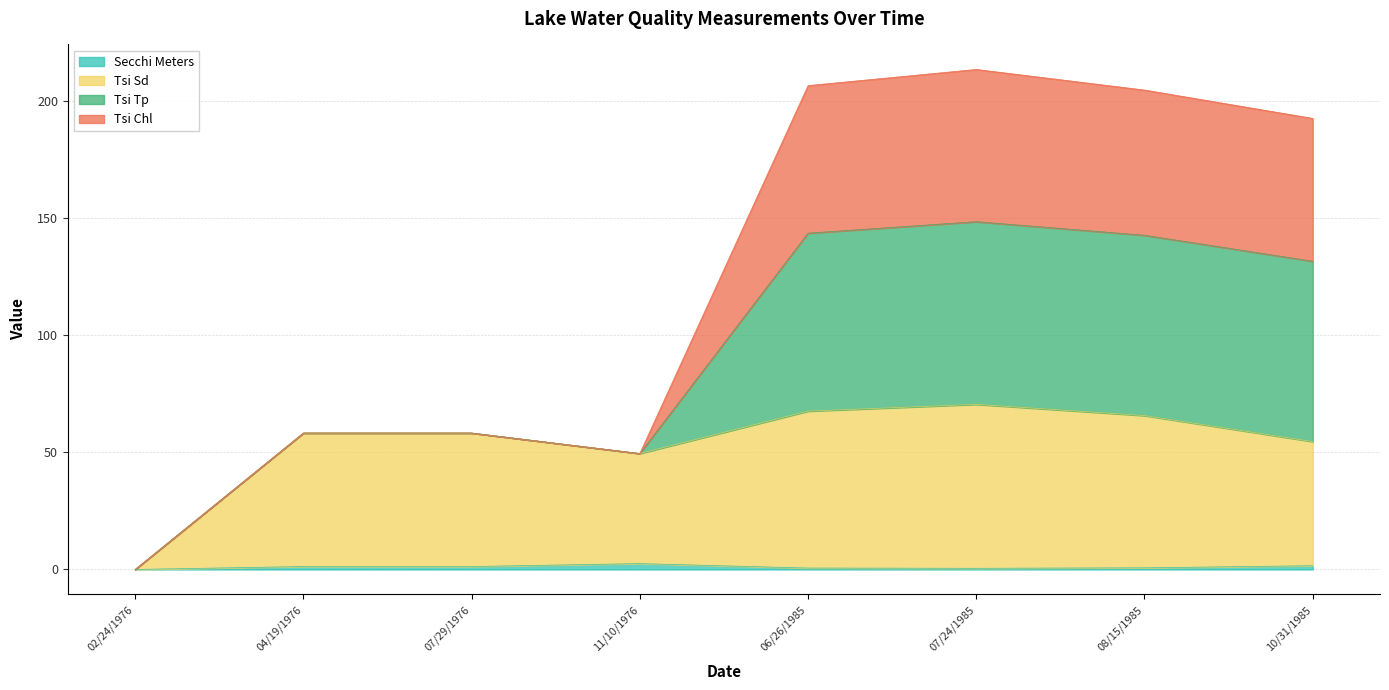

How many categories are shown in the chart?

8